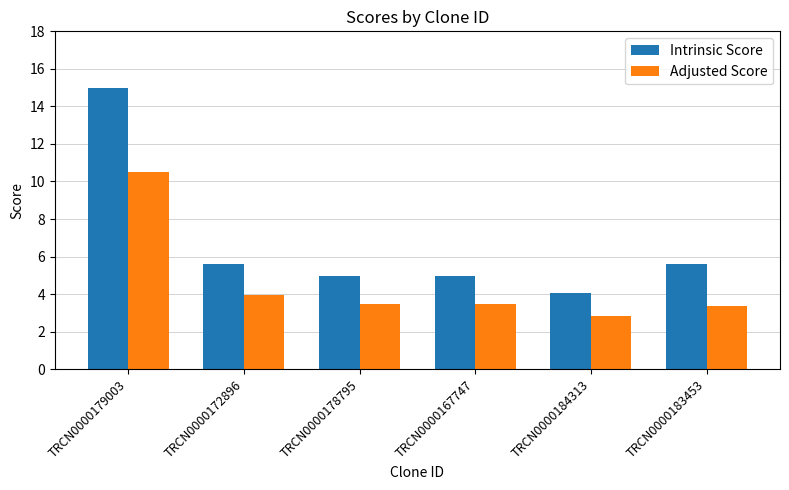

What position from the right is TRCN0000178795?

4